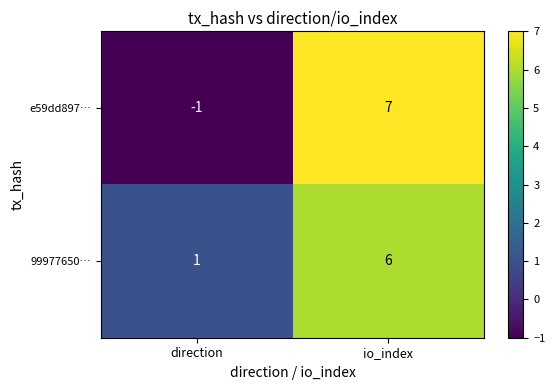

The value of e59dd897… at io_index is 4. True or false?

False